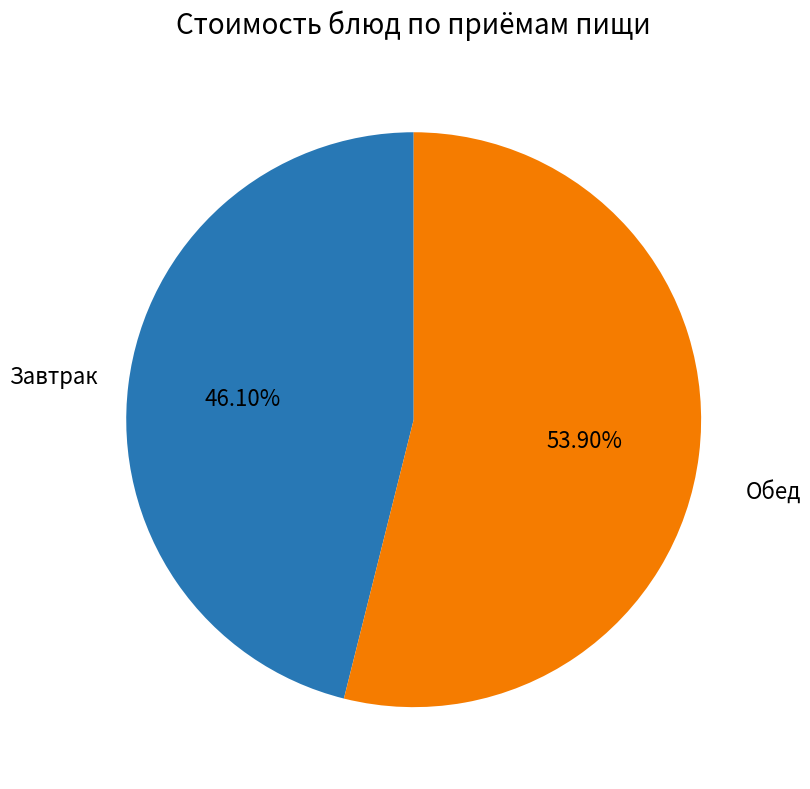

Is there any slice that represents more than half of the pie?

Yes